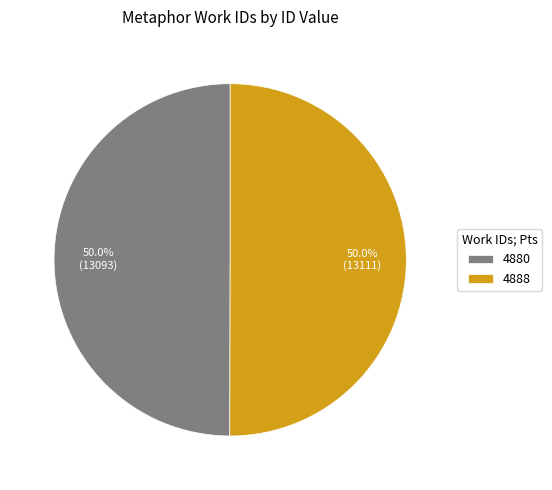

Approximately how many times larger is the value at 4880 compared to 4888?

1.0